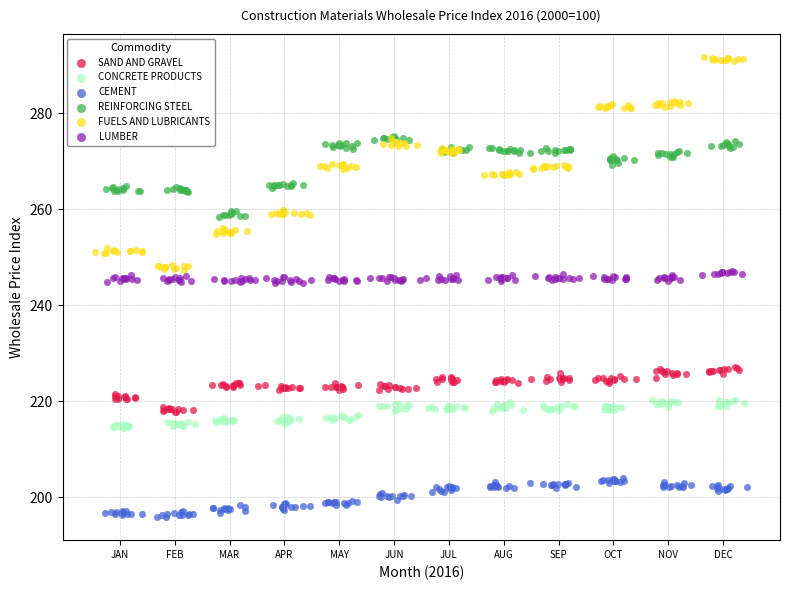

Which series contains the lowest Y value?

CEMENT